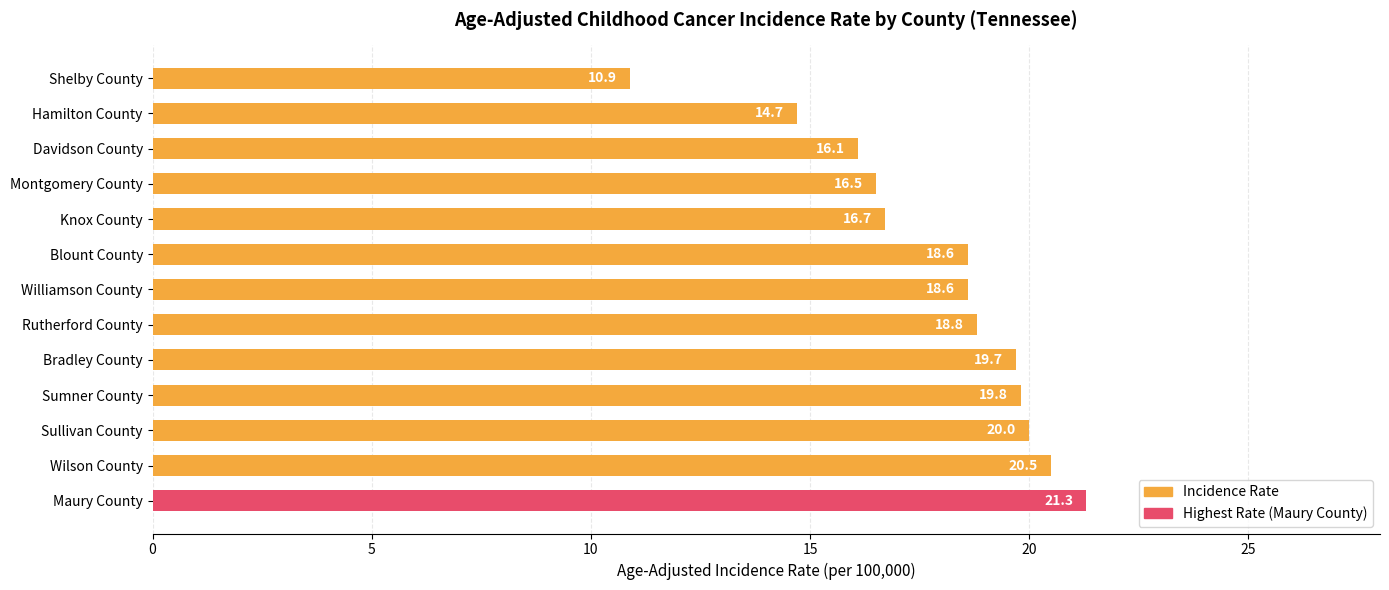

The value at Montgomery County is 10.0. True or false?

False